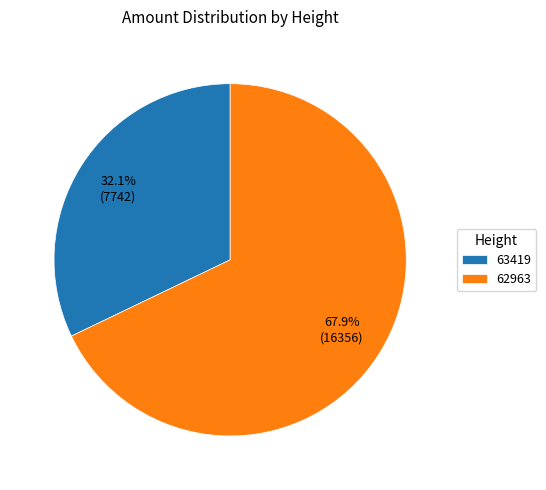

Between 62963 and 63419, which is larger?

62963